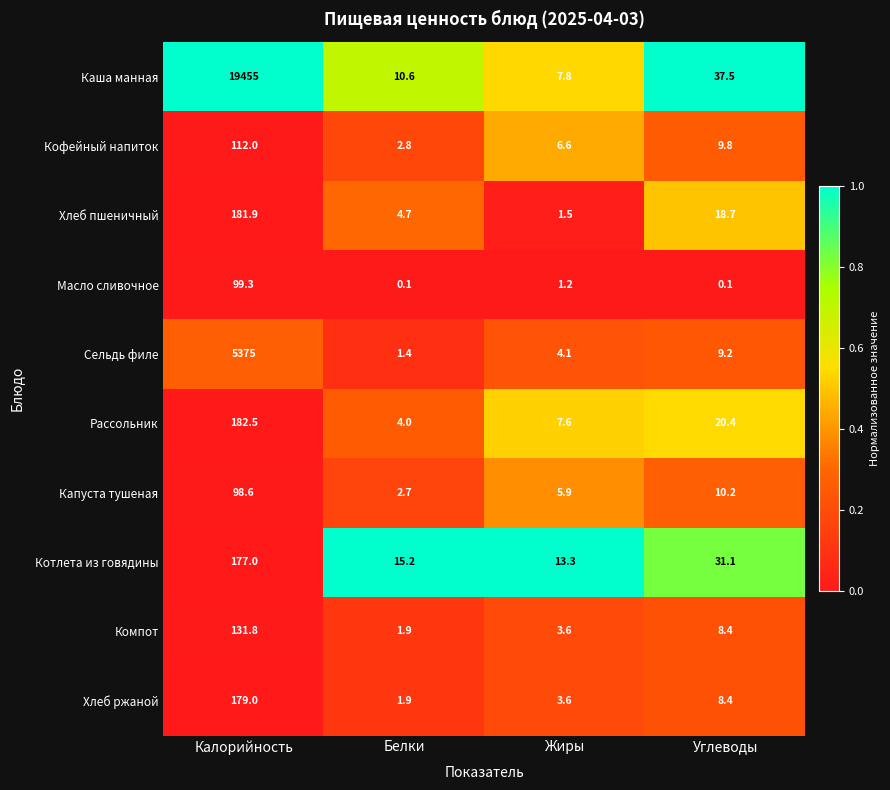

Rank the series by their maximum value, from lowest to highest.

Капуста тушеная, Масло сливочное, Кофейный напиток, Компот, Котлета из говядины, Хлеб ржаной, Хлеб пшеничный, Рассольник, Сельдь филе, Каша манная